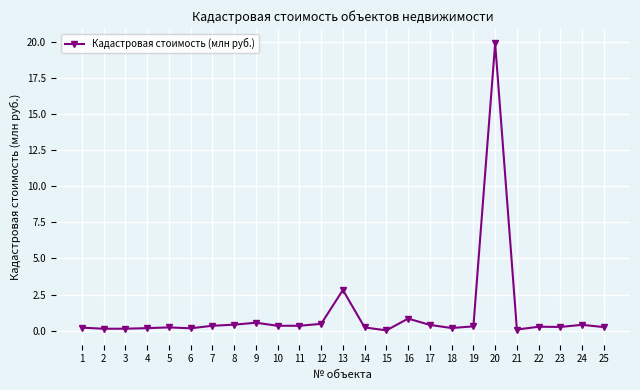

Which label corresponds to the largest value in the chart?

20